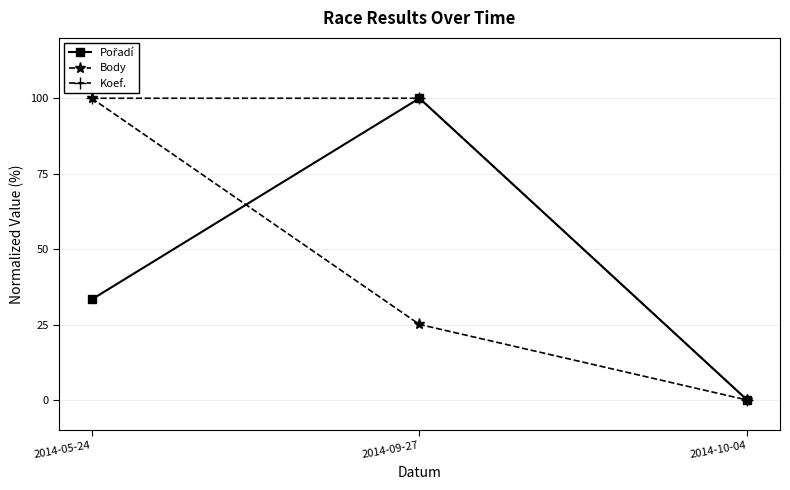

Where does the Koef. series first go above 99?

2014-05-24